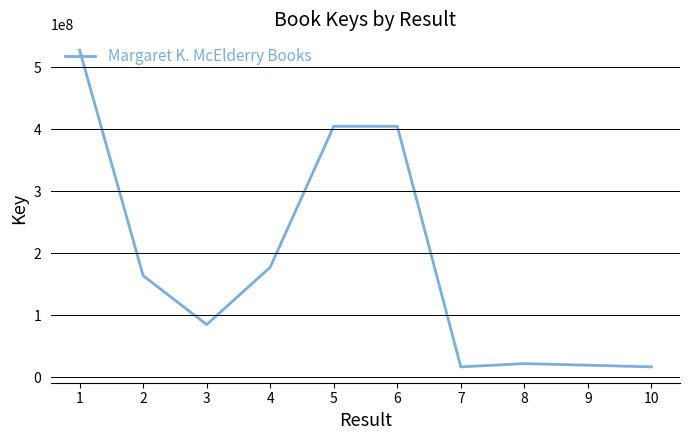

Approximately how many times larger is the value at 10 compared to 8?

0.8